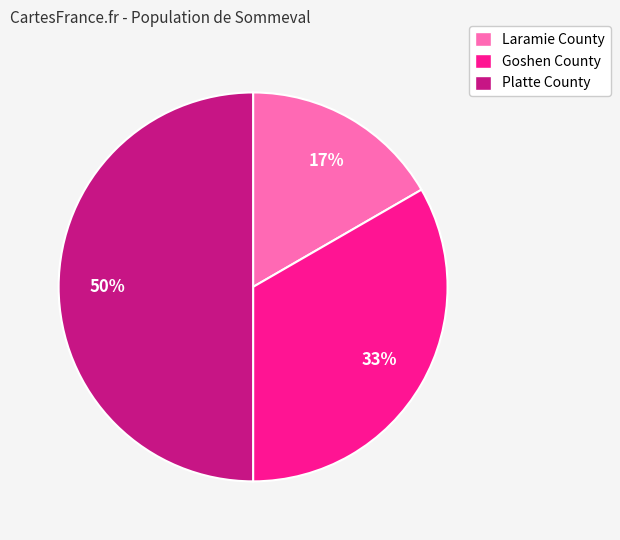

Approximately how many times larger is the value at Laramie County compared to Platte County?

0.3